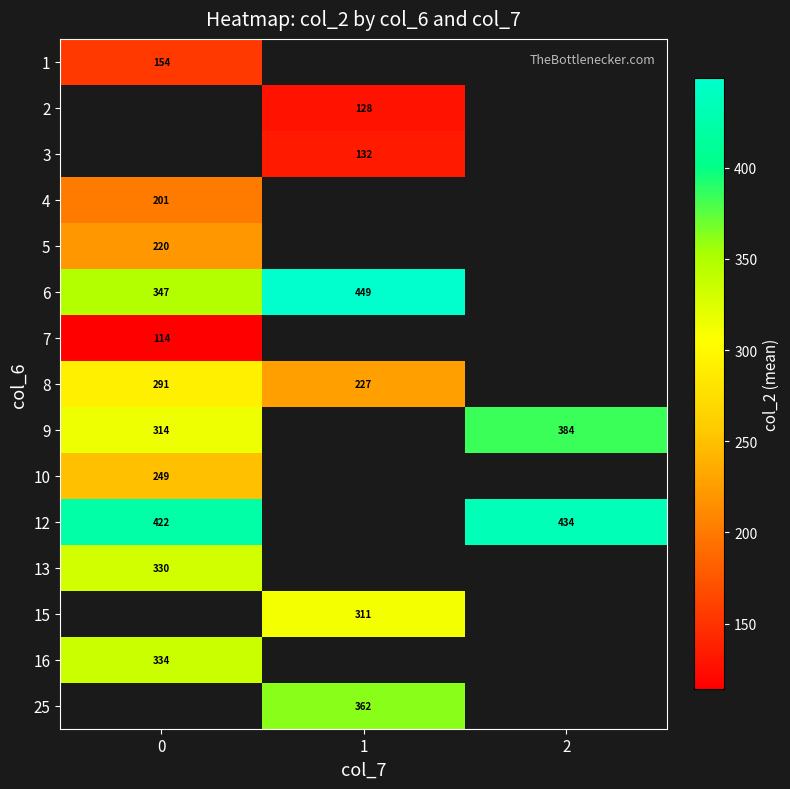

How many data points does each series have?

3